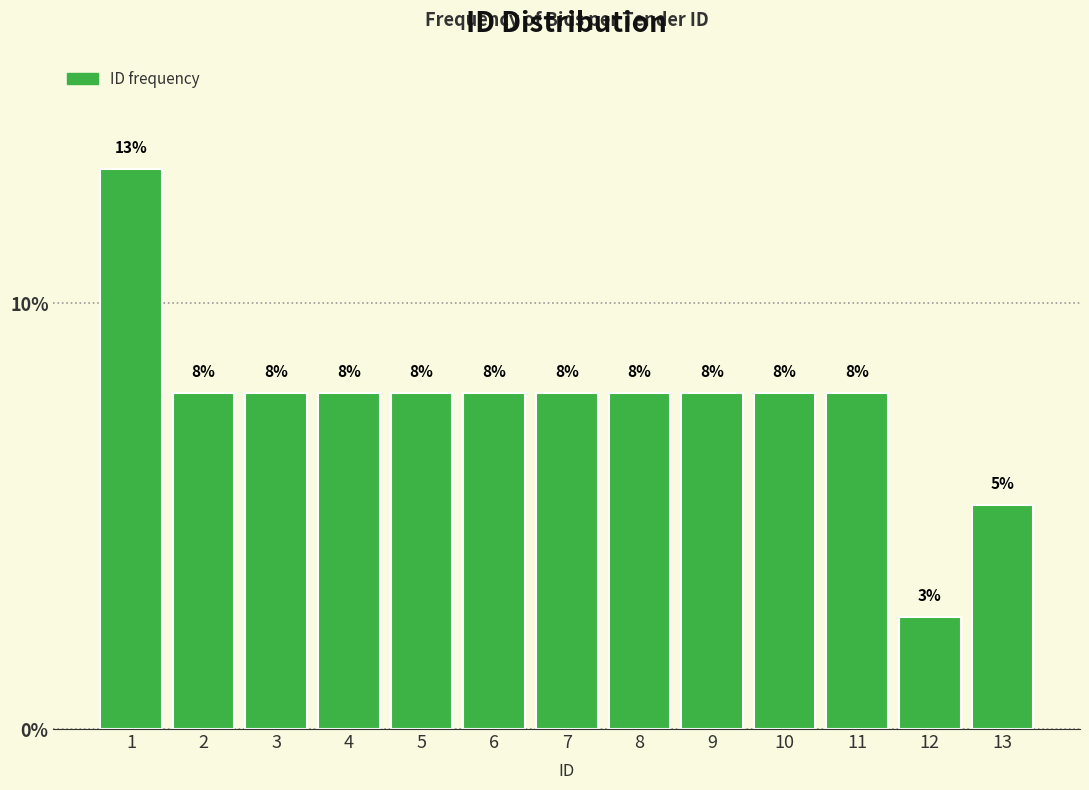

Does the chart contain any negative values?

No